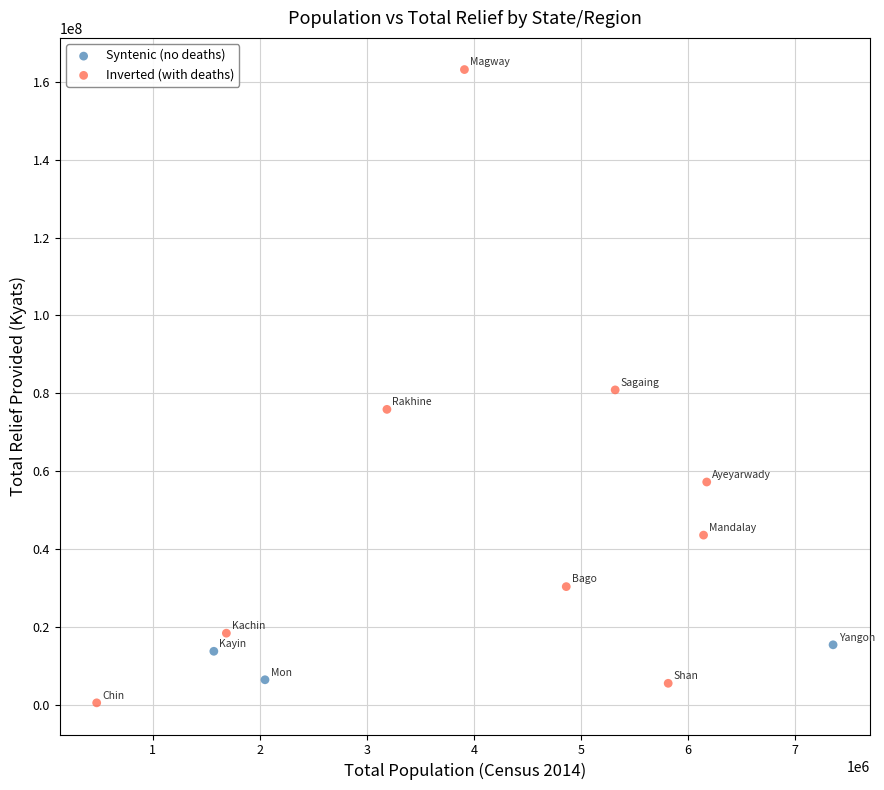

Which series reaches the maximum Y coordinate?

Inverted (with deaths)